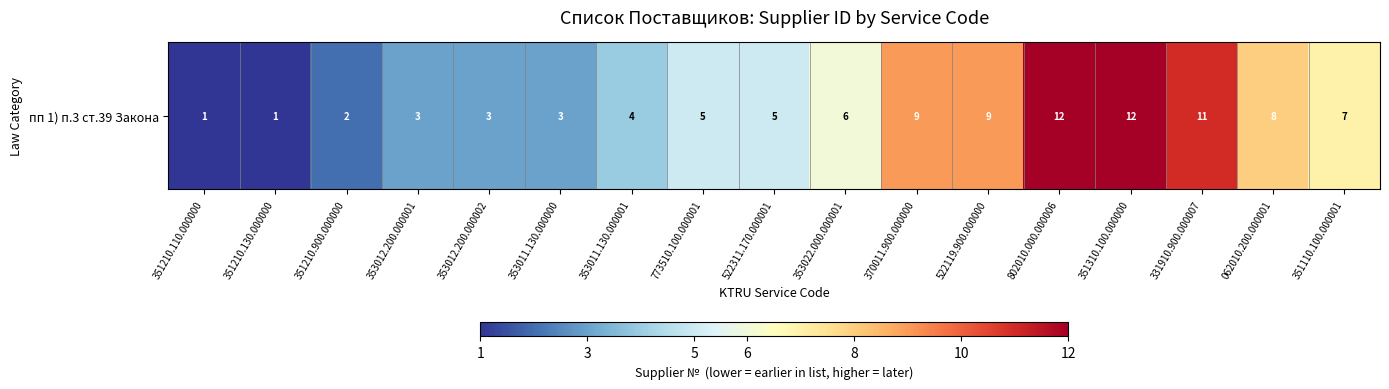

The value at 351210.130.000000 is 1. True or false?

True